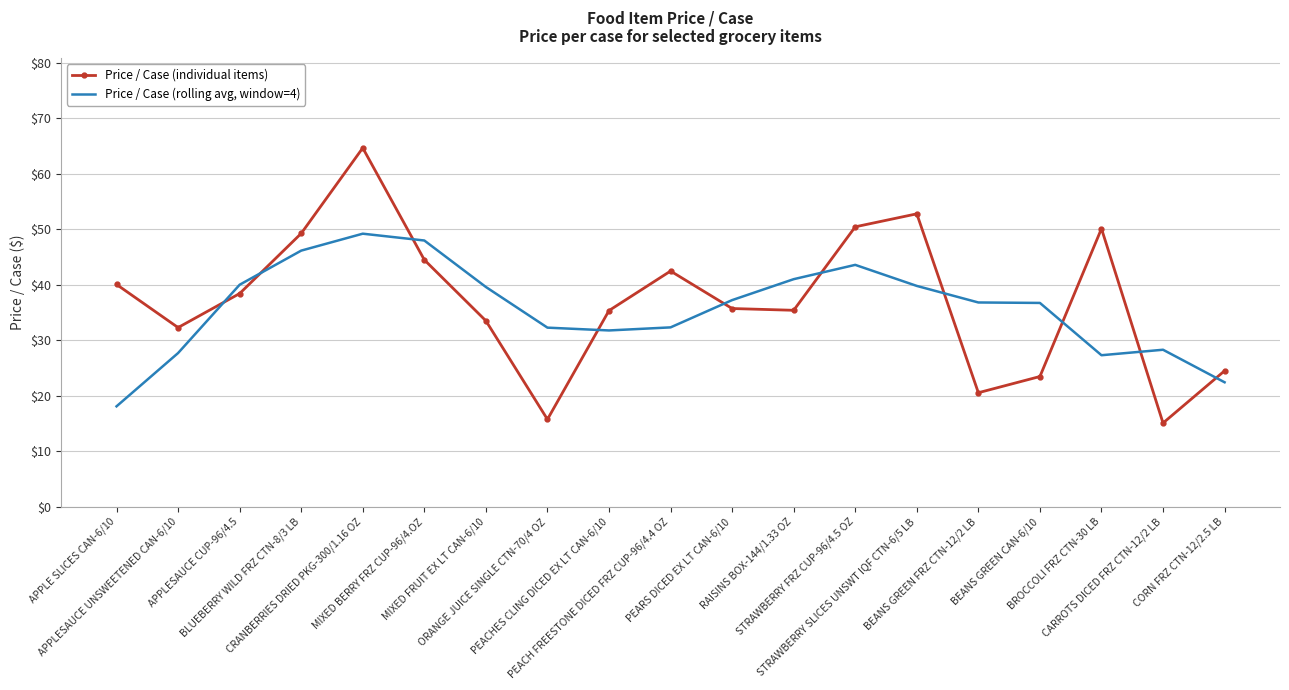

Where does the Price / Case (rolling avg, window=4) series first go above 36?

APPLESAUCE CUP-96/4.5